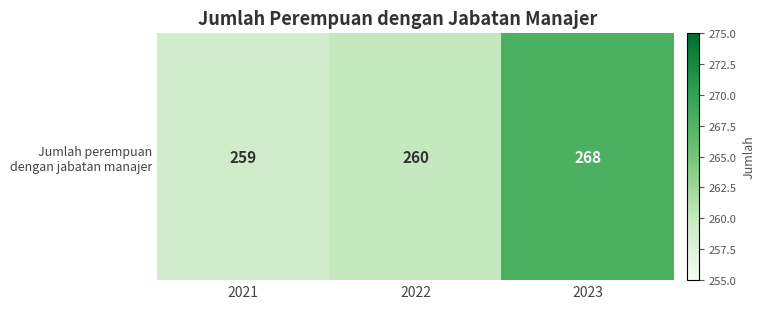

How many values exceed 260?

1